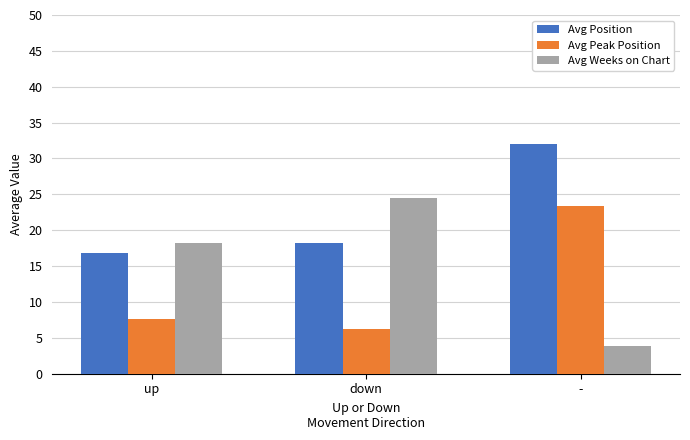

Rank the series by their maximum value, from highest to lowest.

Avg Position, Avg Weeks on Chart, Avg Peak Position